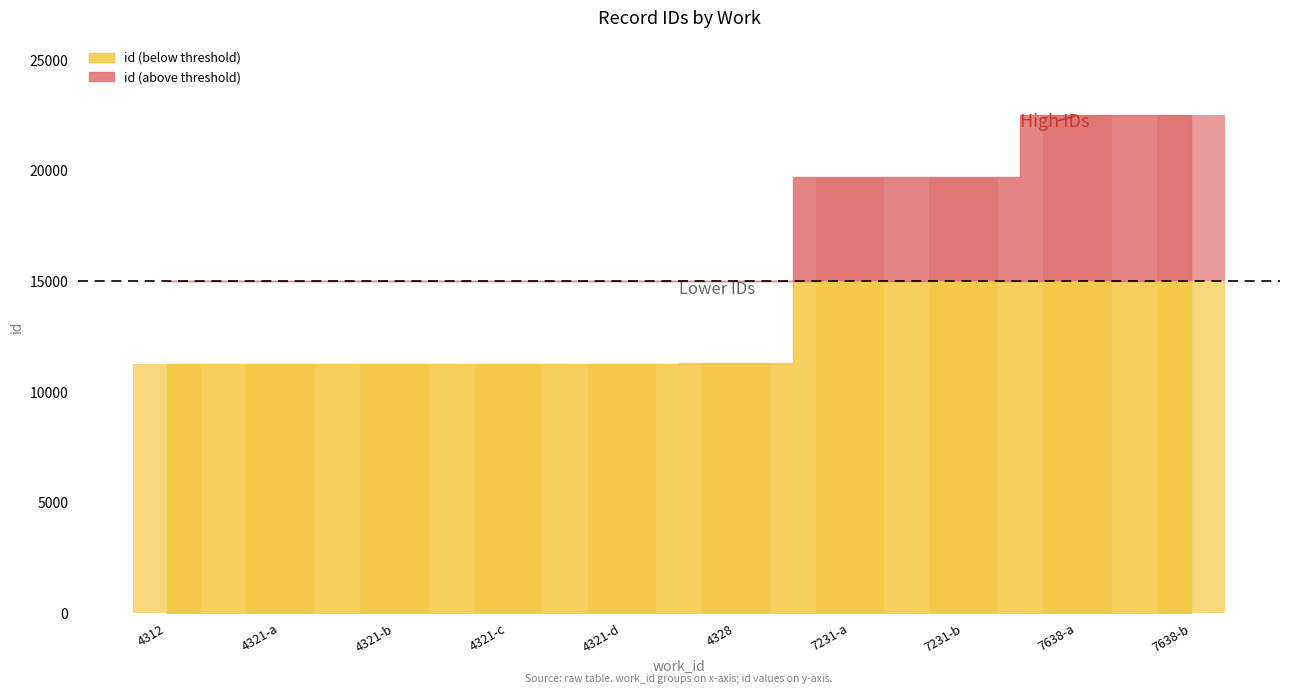

Which label corresponds to the largest value in the chart?

7638-b